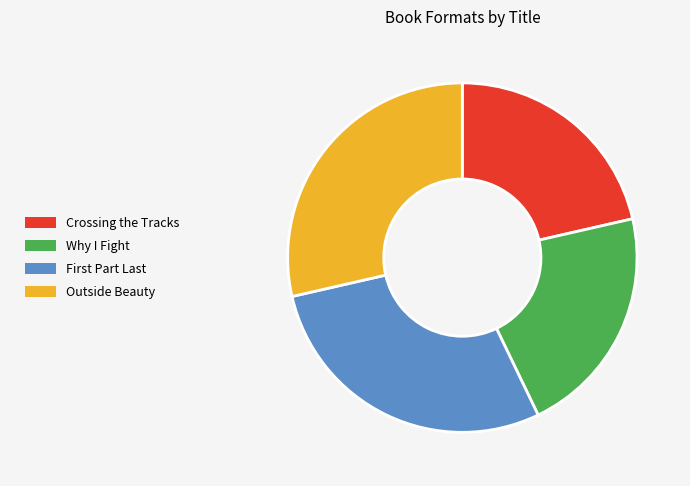

True or false: Crossing the Tracks accounts for 21% of the total.

True